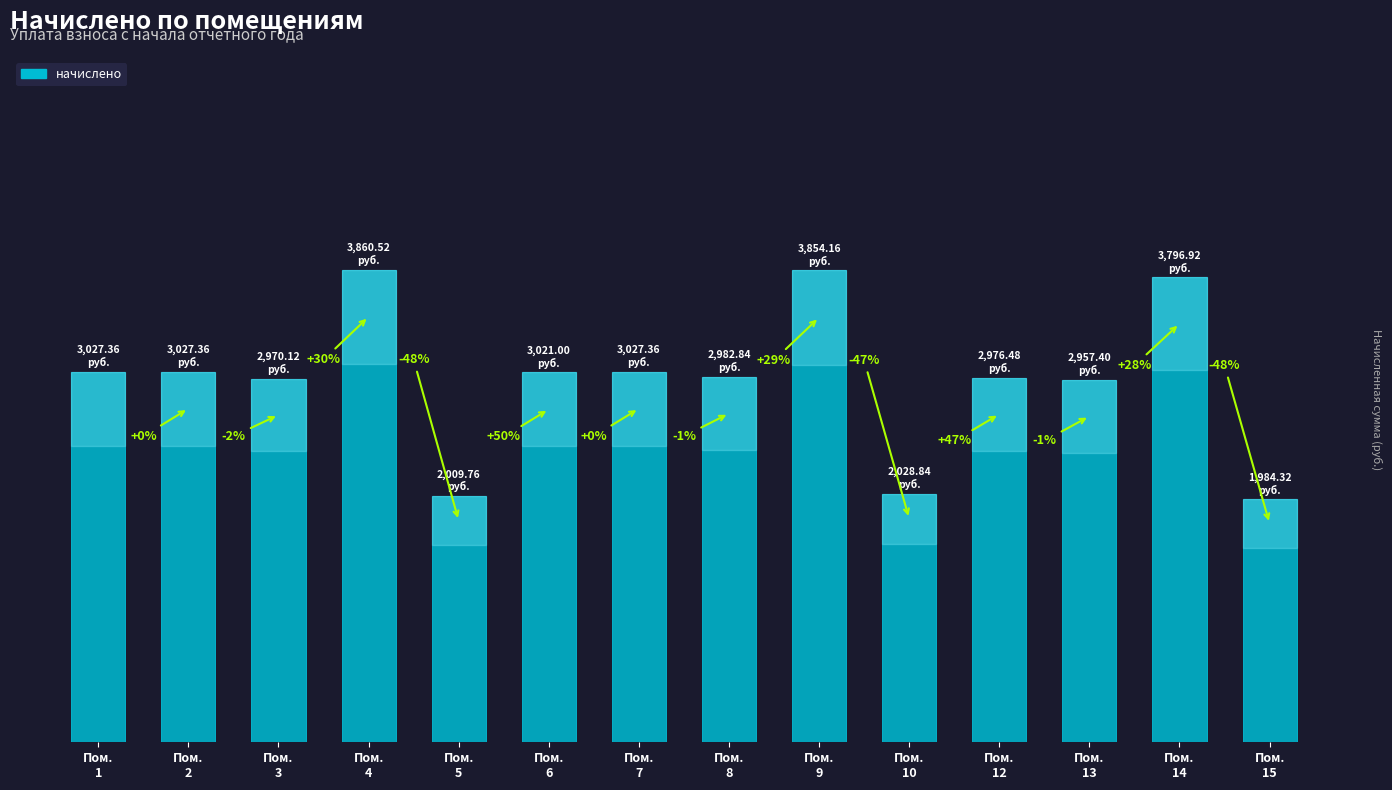

Are the bars horizontal?

No